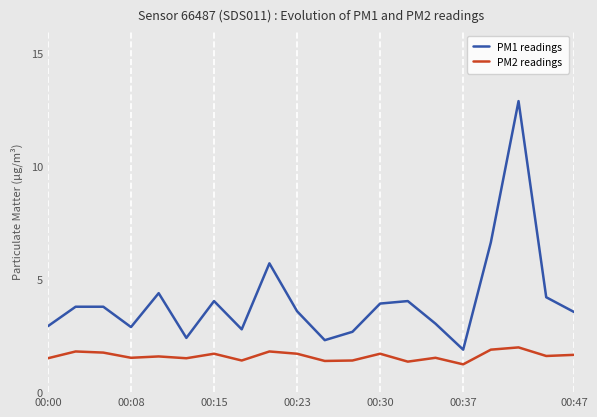

How many lines are shown in the chart?

2